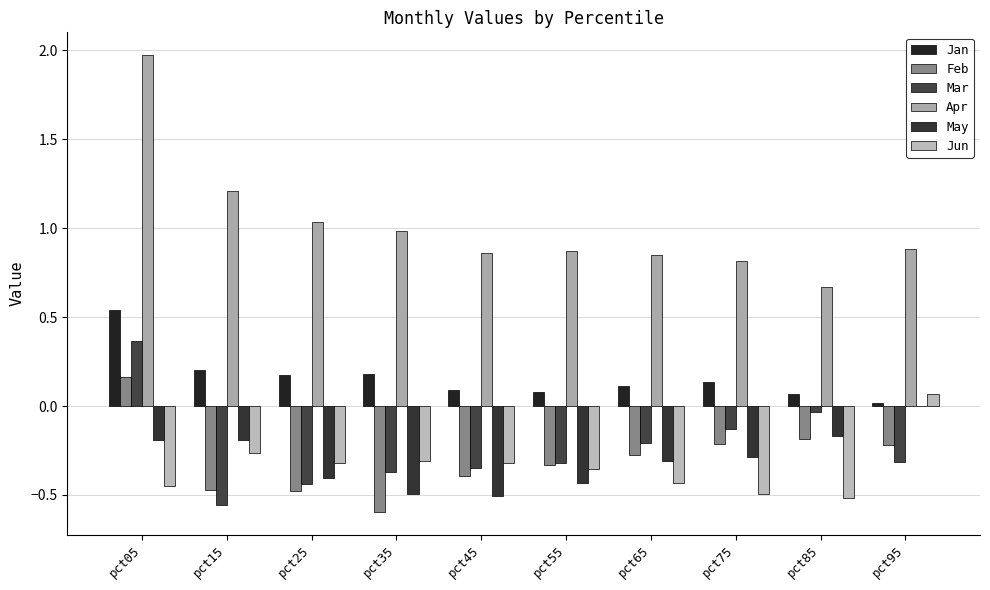

Does the chart contain stacked bars?

No